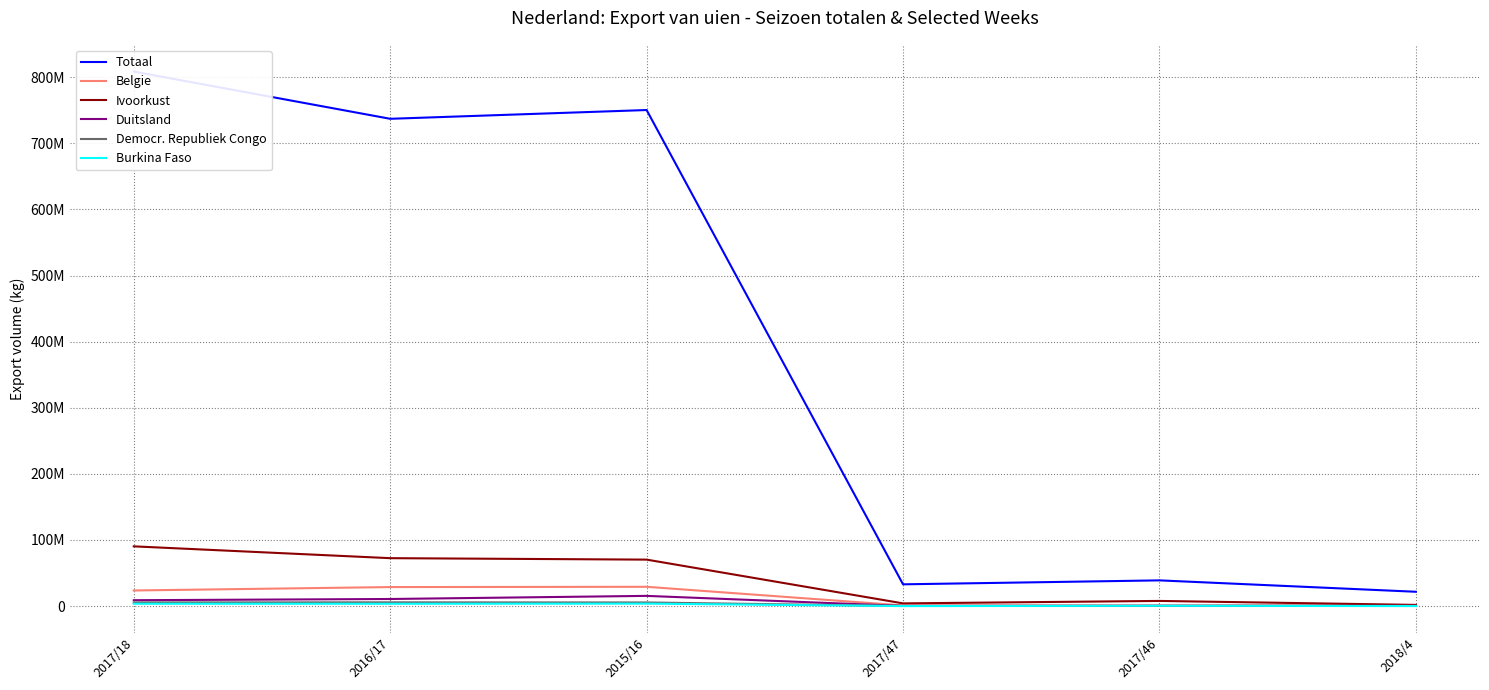

At which category is the sum across all series the highest?

2017/18